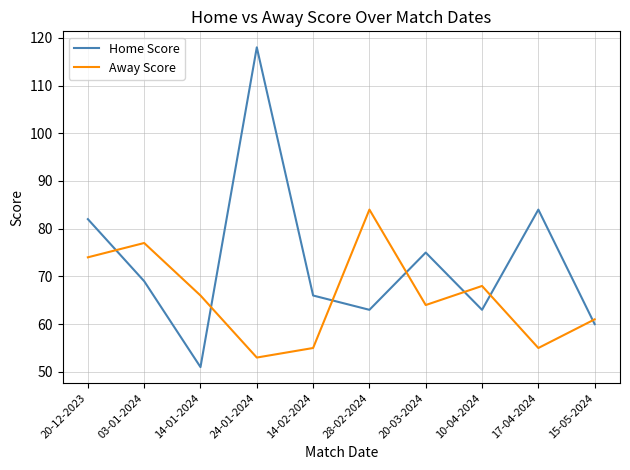

Is it true that Away Score equals 40 at 20-03-2024?

False